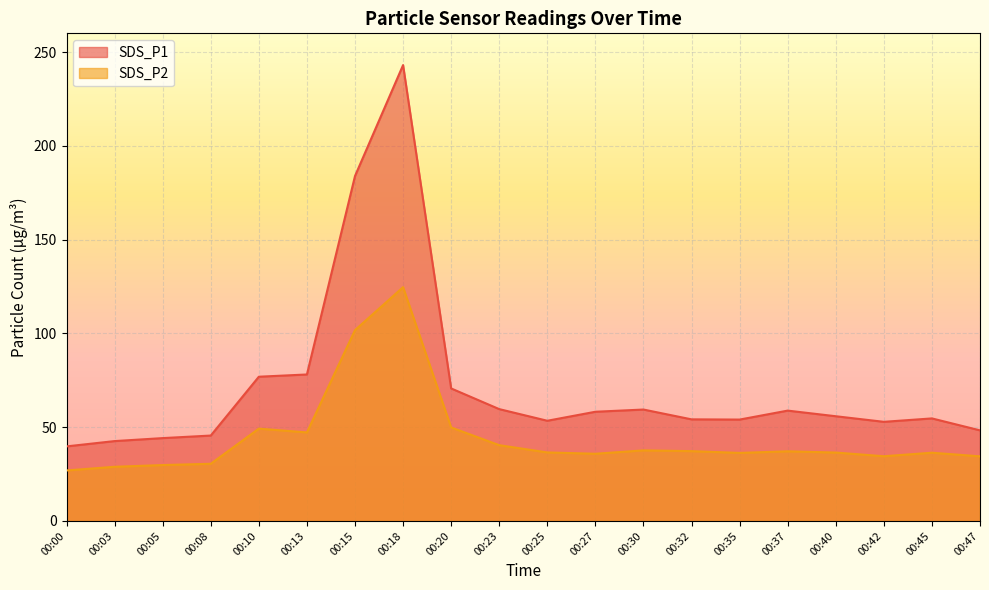

True or false: SDS_P2 and SDS_P1 intersect in this chart.

False